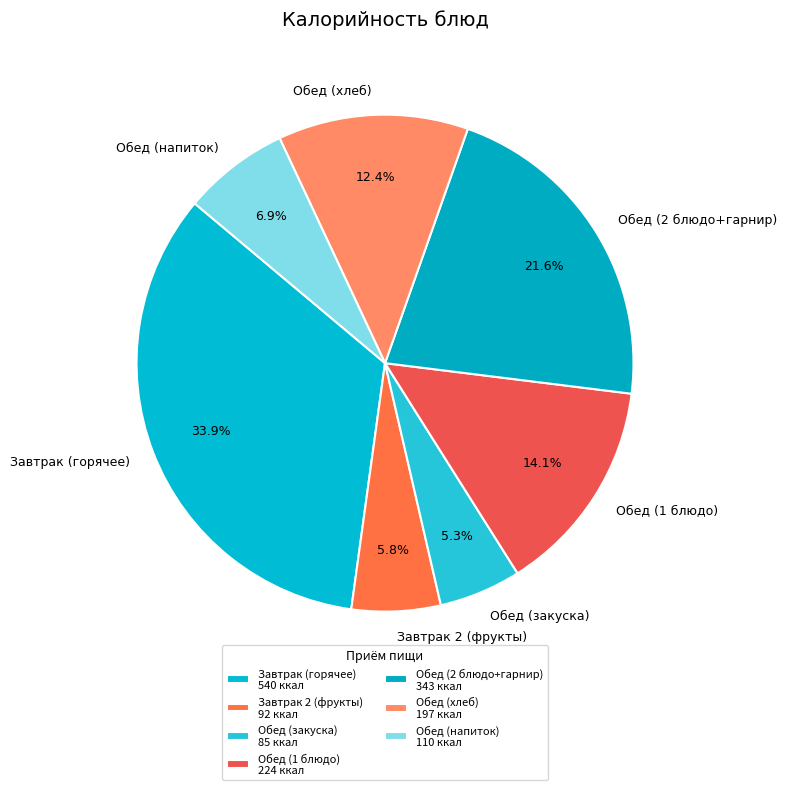

Between Обед (закуска) and Обед (хлеб), which is larger?

Обед (хлеб)